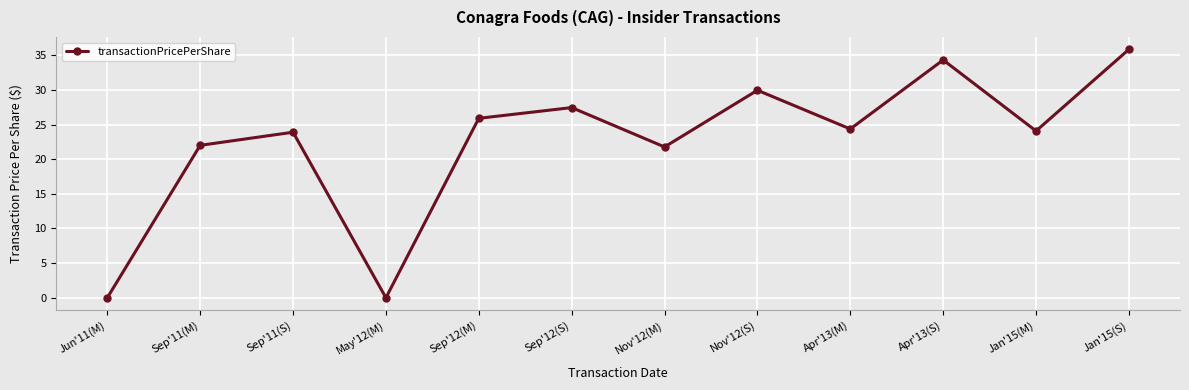

What is the change in value from May'12(M) to Jan'15(S)?

+35.9